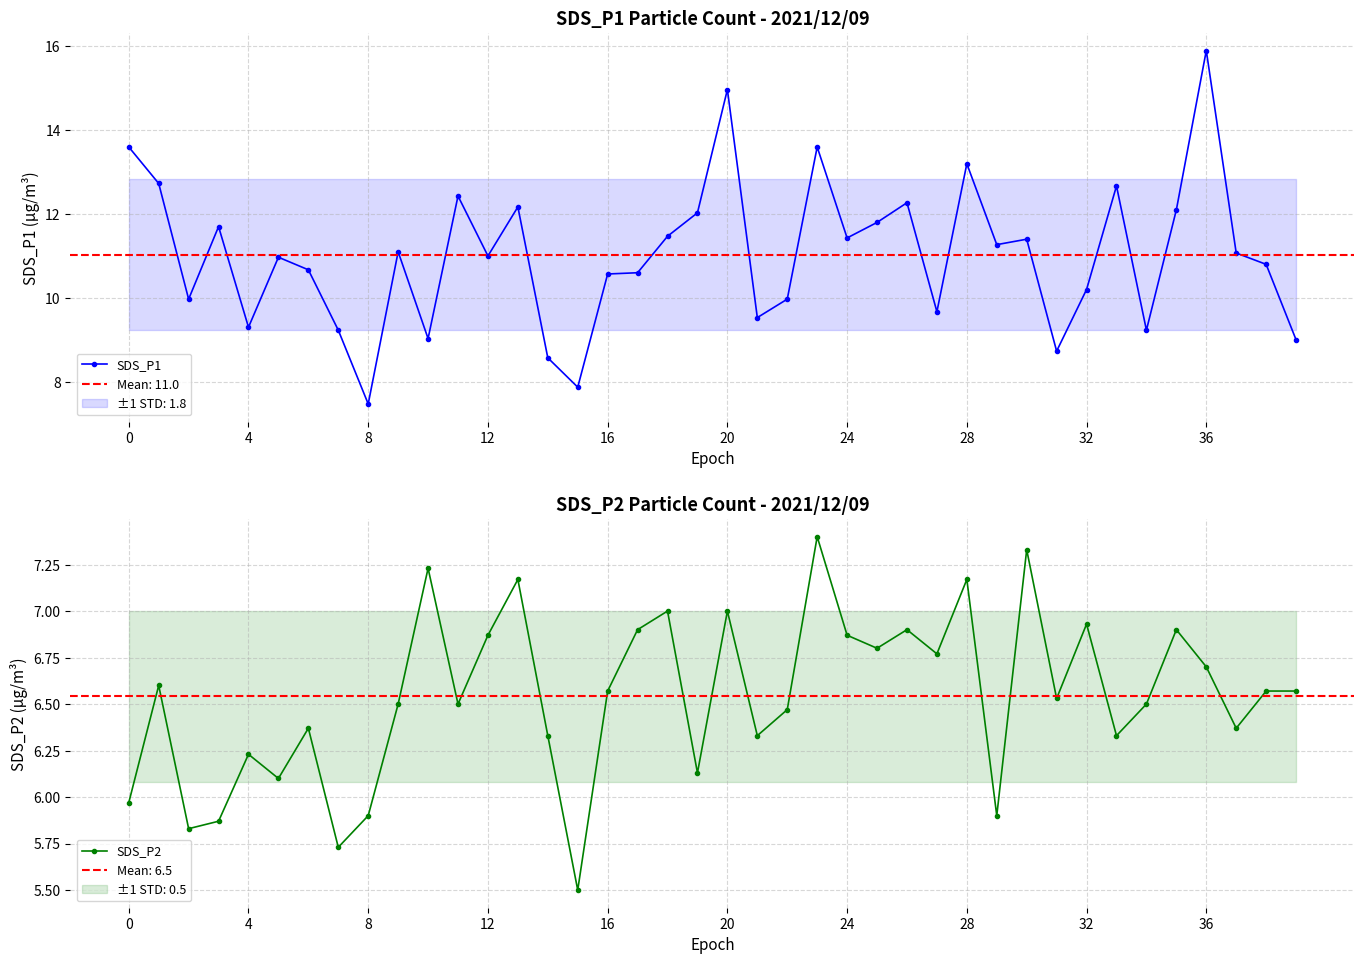

True or false: SDS_P1 and SDS_P2 intersect in this chart.

False